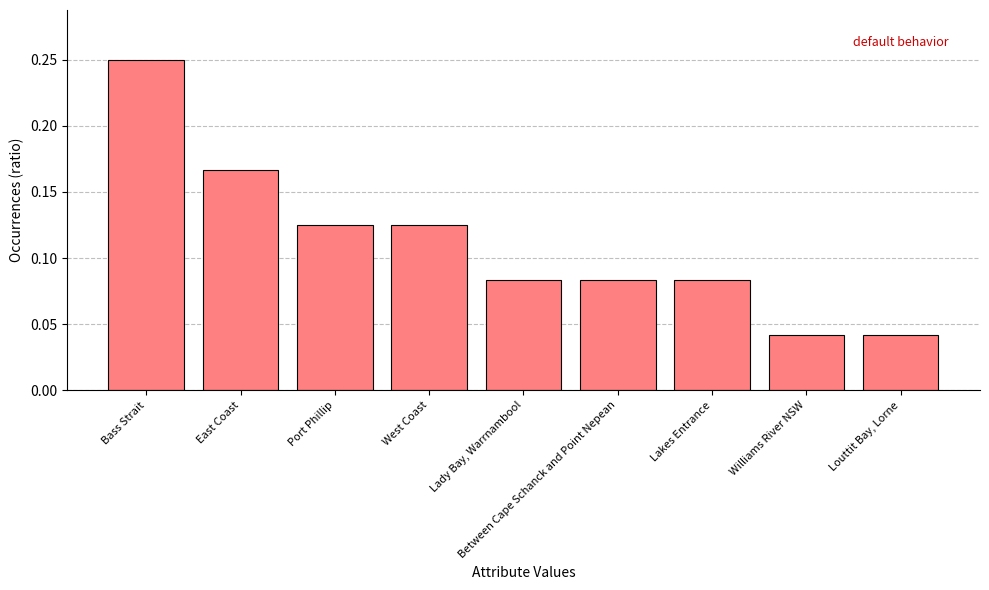

What is the sum of all values?

1.0